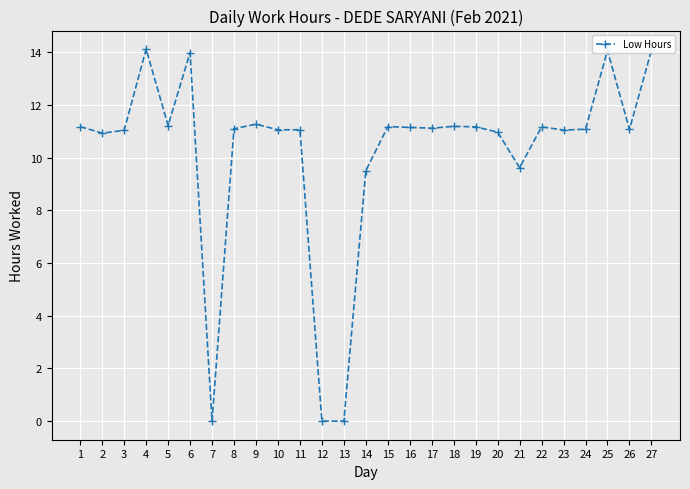

True or false: the data has more than 1 interior local peaks.

True